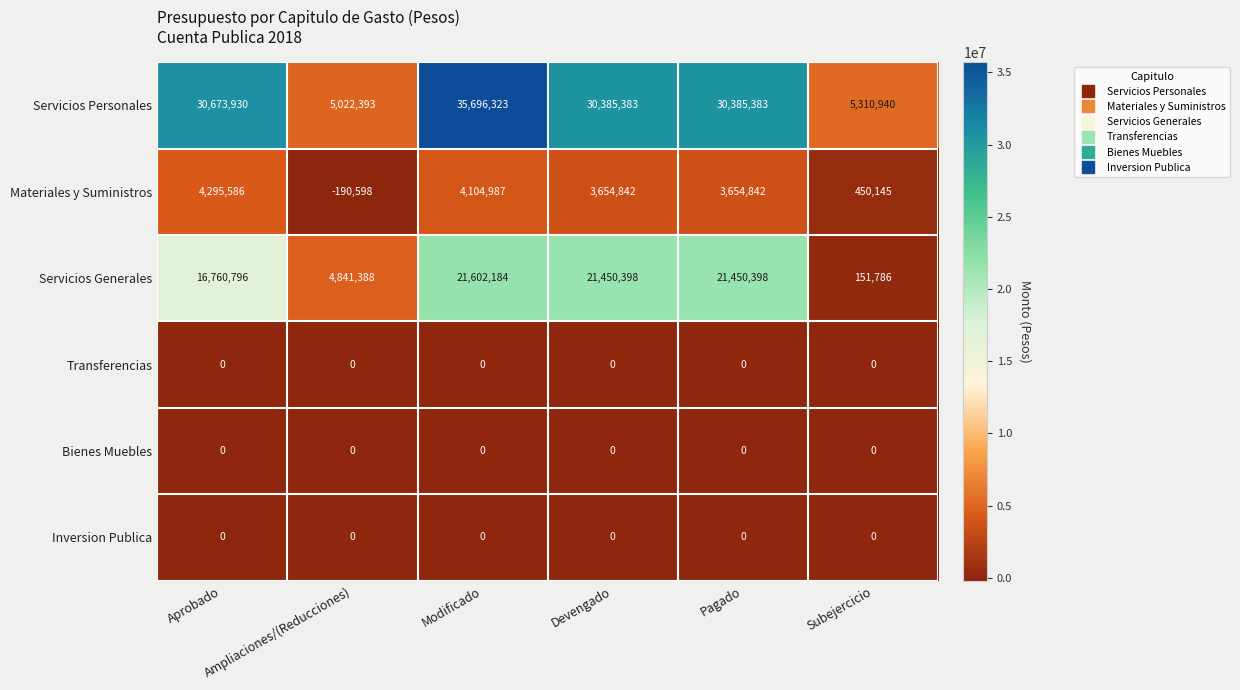

Which series has the largest total across all categories?

Servicios Personales